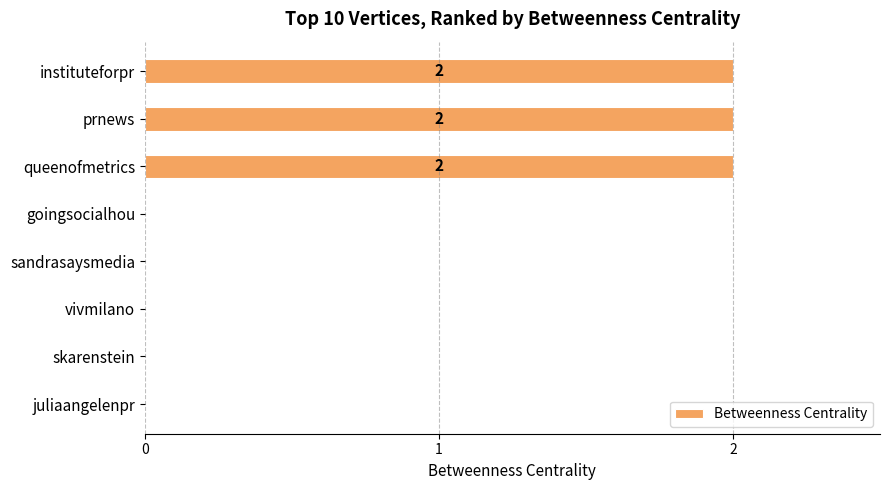

Does the chart contain stacked bars?

No